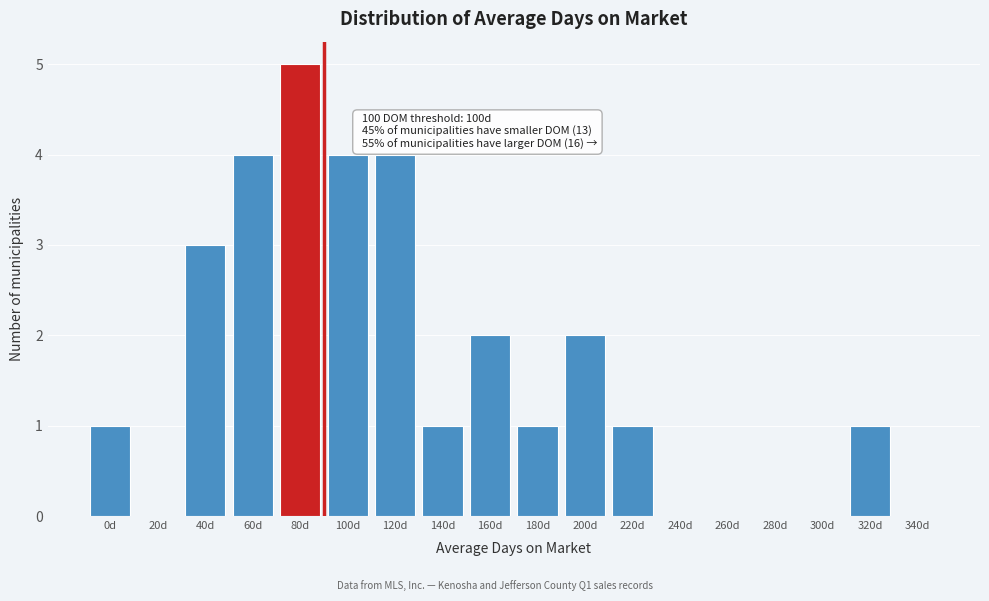

Reading left to right, extract all data points from this chart.

0d=1	20d=0	40d=3	60d=4	80d=5	100d=4	120d=4	140d=1	160d=2	180d=1	200d=2	220d=1	240d=0	260d=0	280d=0	300d=0	320d=1	340d=0